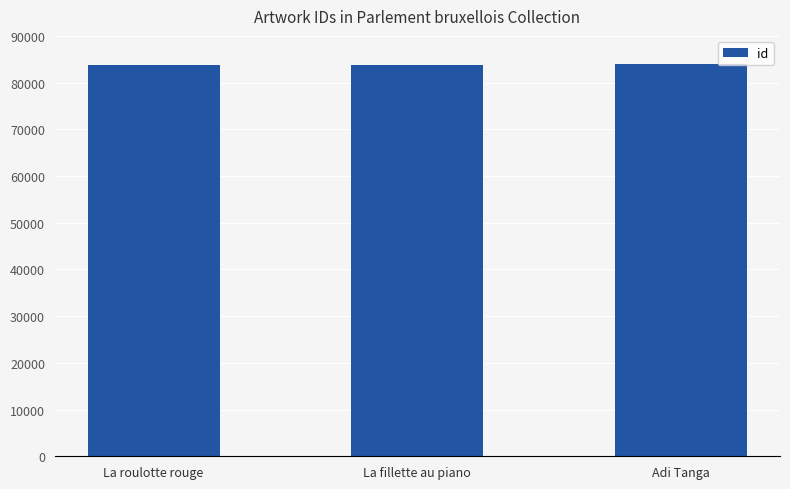

How many distinct data groups are displayed?

1